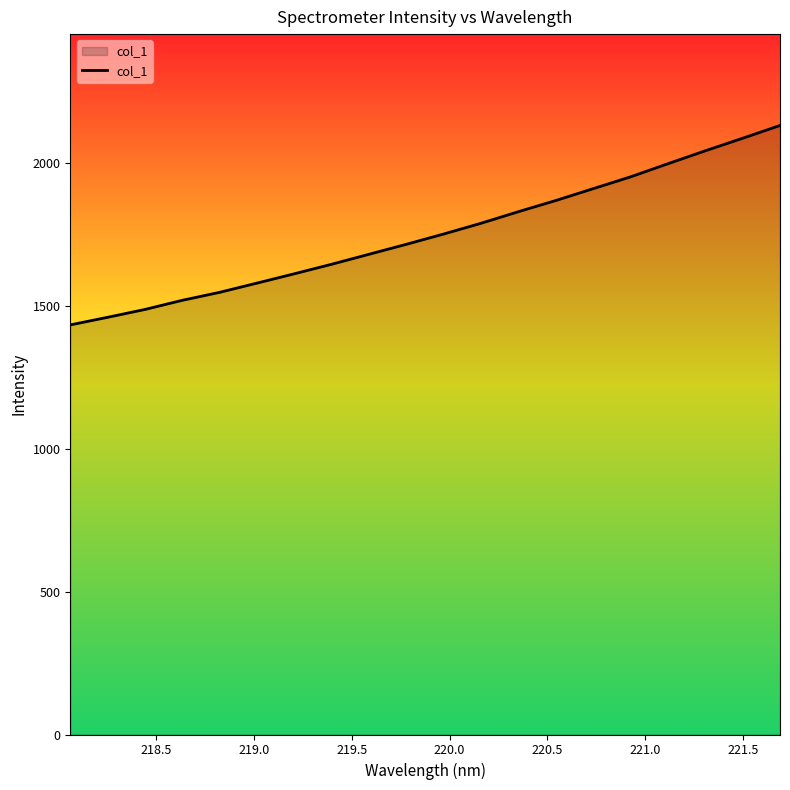

What is the minimum value shown in the chart?

1433.2